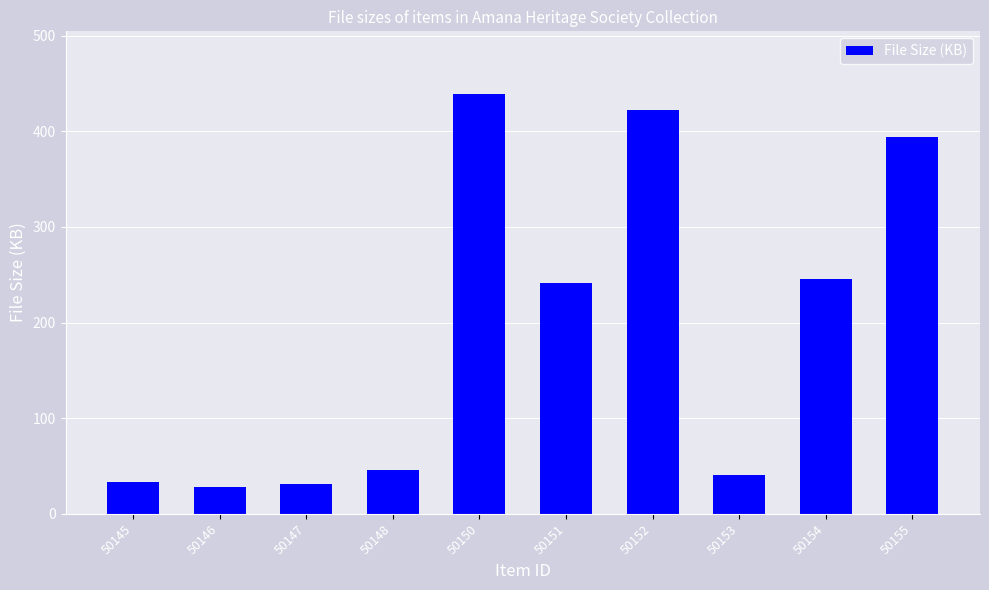

How many bars are there in total?

10